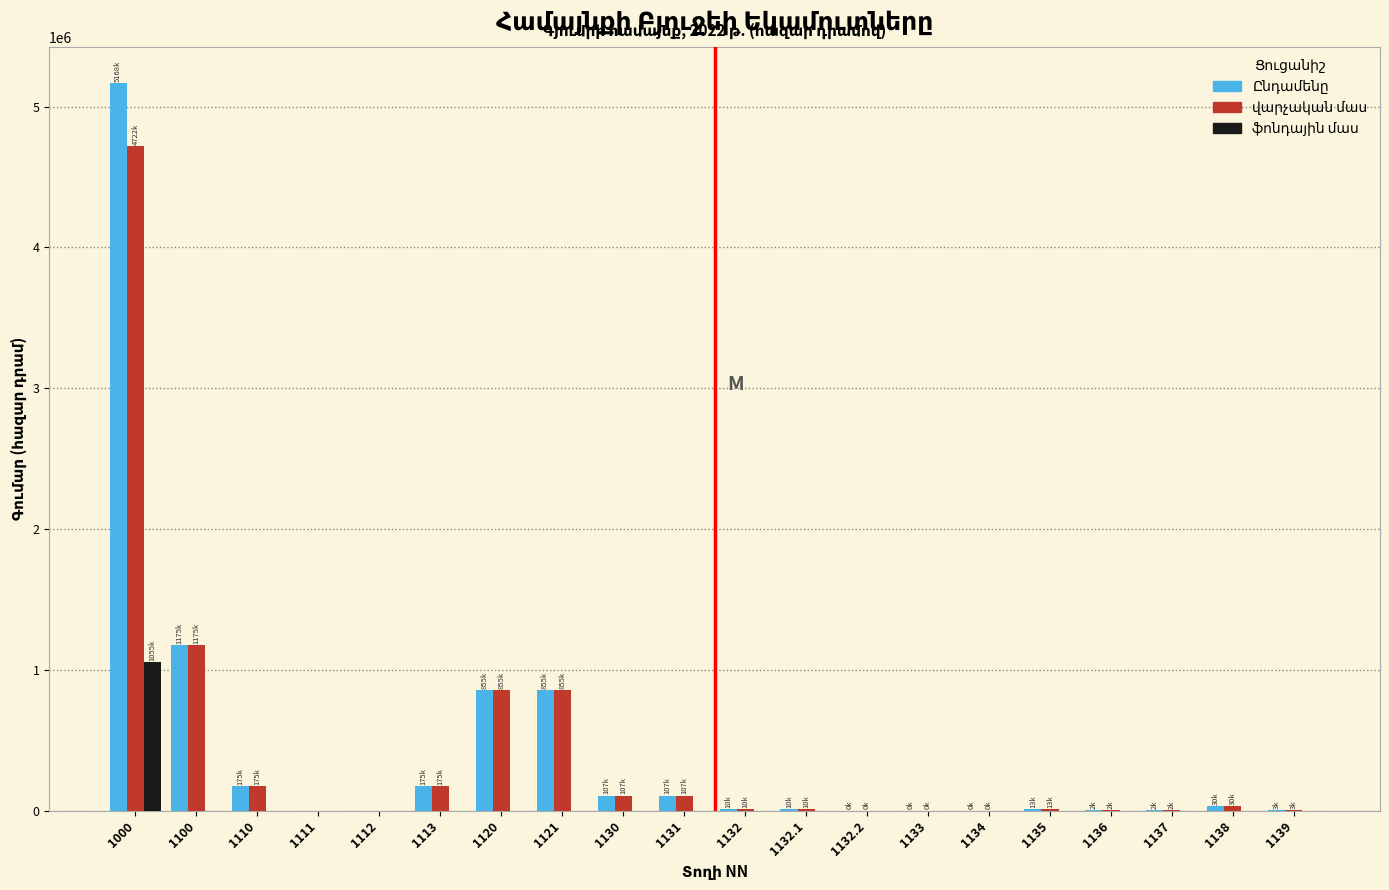

What is the total value across all series at 1000?

10945102.7